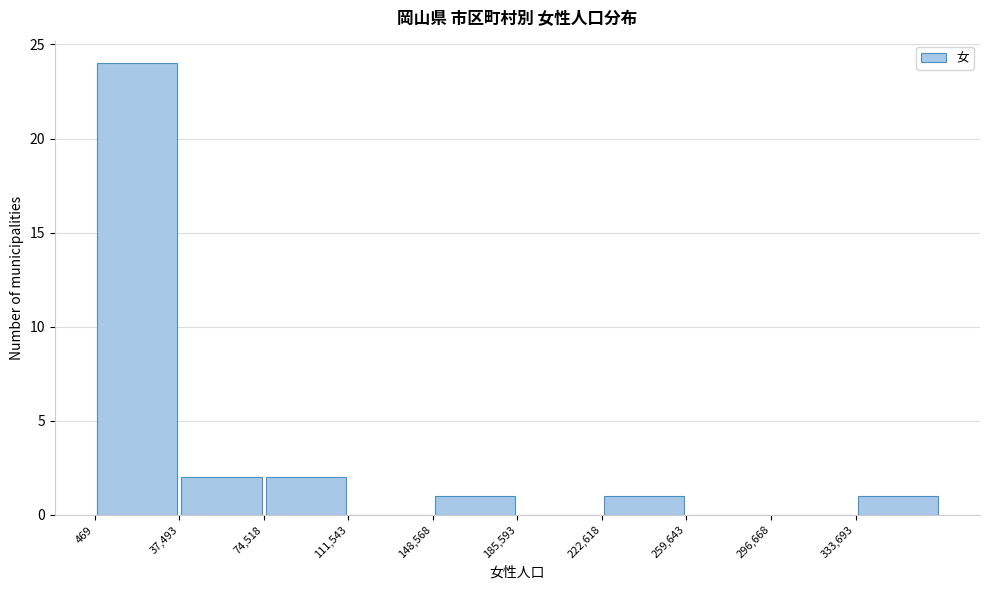

Reading left to right, transcribe this chart: for each bar, give the range it covers on the x-axis and its height. Neither the bar edges nor the heights are printed on the chart, so give them approximately, as read against the axes.

0 to 35000: 24
35000 to 75000: 2
75000 to 110000: 2
110000 to 150000: 0
150000 to 185000: 1
185000 to 225000: 0
225000 to 260000: 1
260000 to 295000: 0
295000 to 335000: 0
335000 to 370000: 1